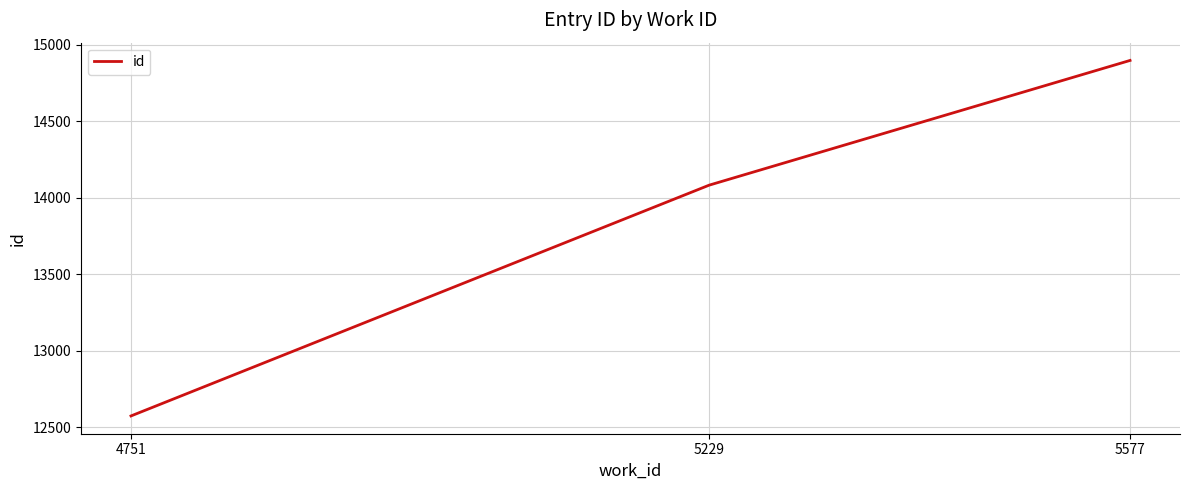

Which label corresponds to the largest value in the chart?

5577